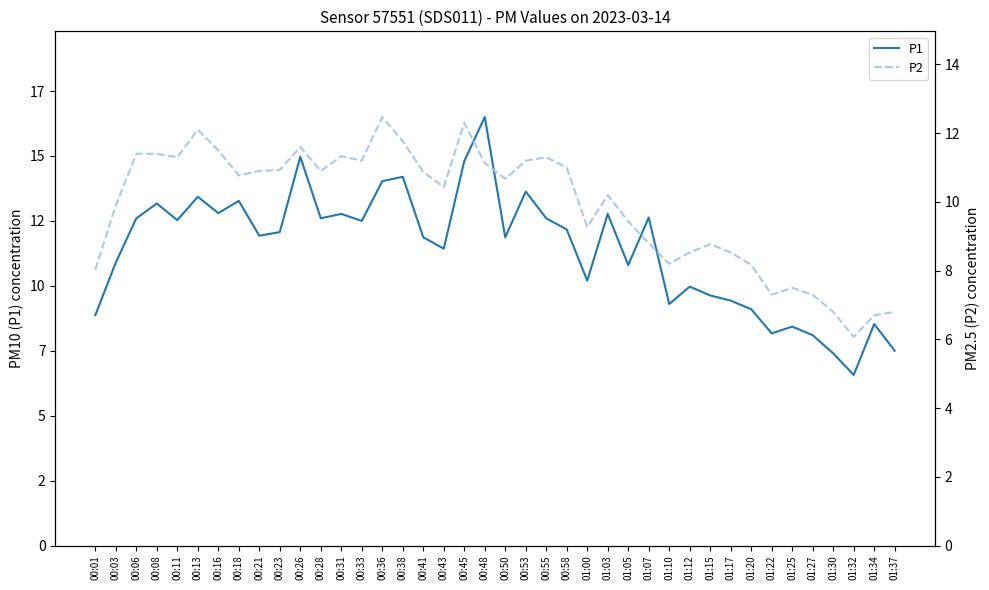

What is the label of the 9th point from the right?

01:17